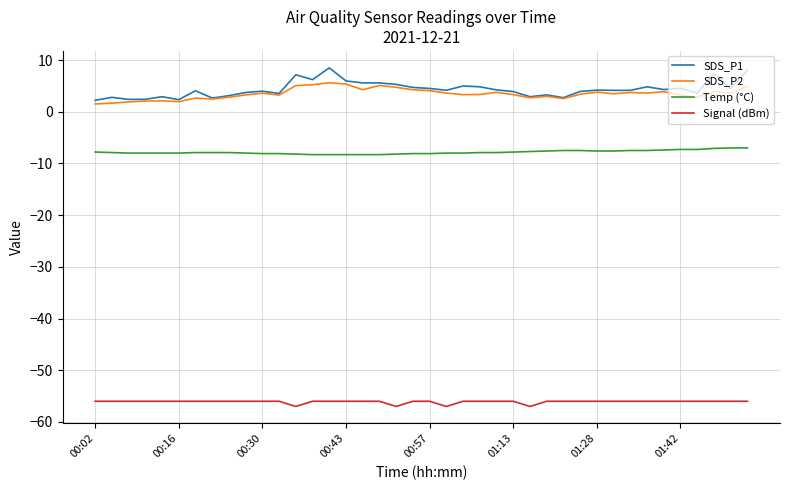

What is the maximum value shown in the chart?

8.5